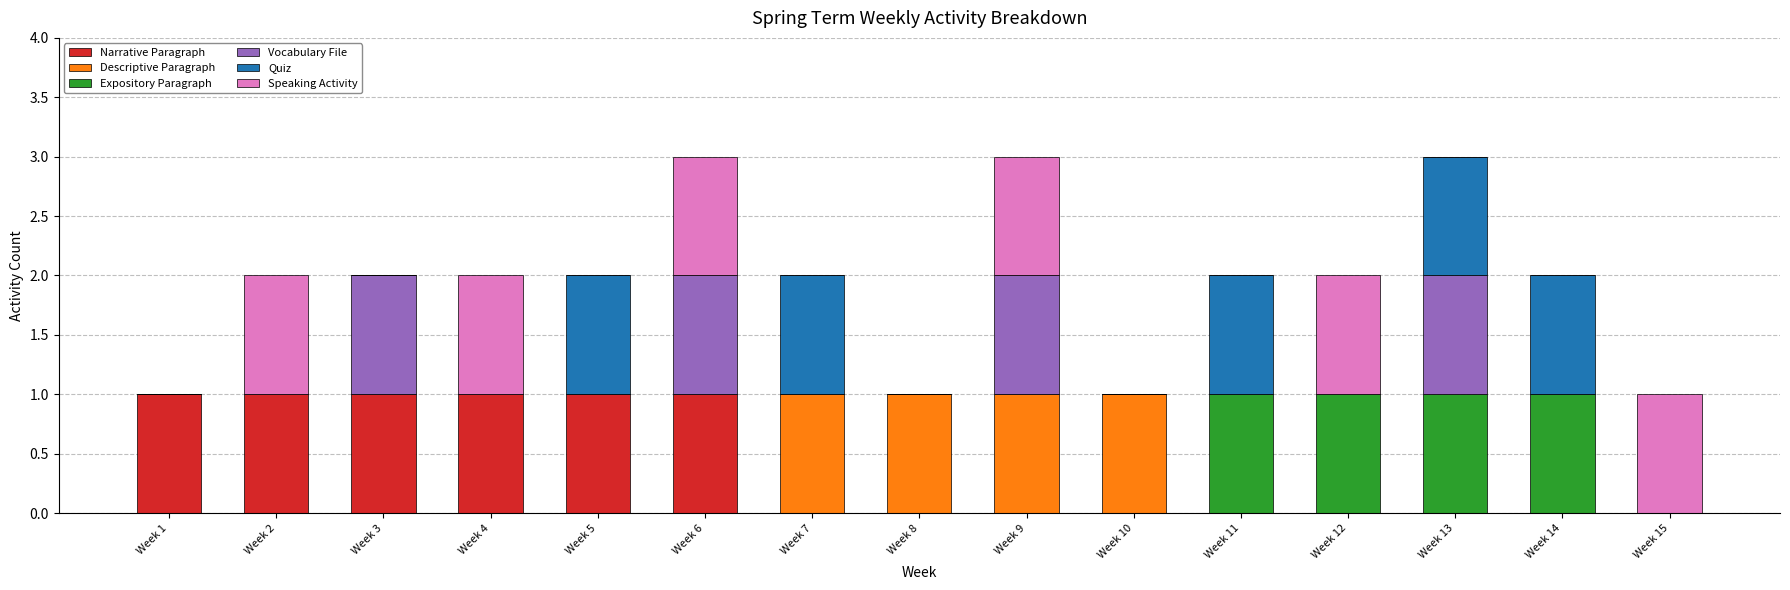

The value of Narrative Paragraph at Week 11 is 0. True or false?

True